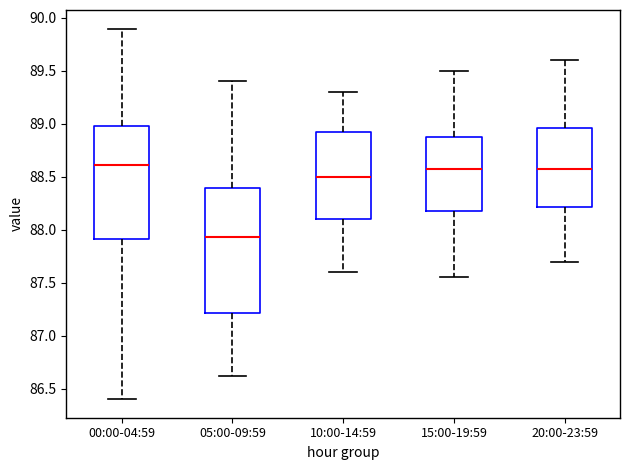

Which box is the tallest, from its lower edge to its upper edge?

05:00-09:59